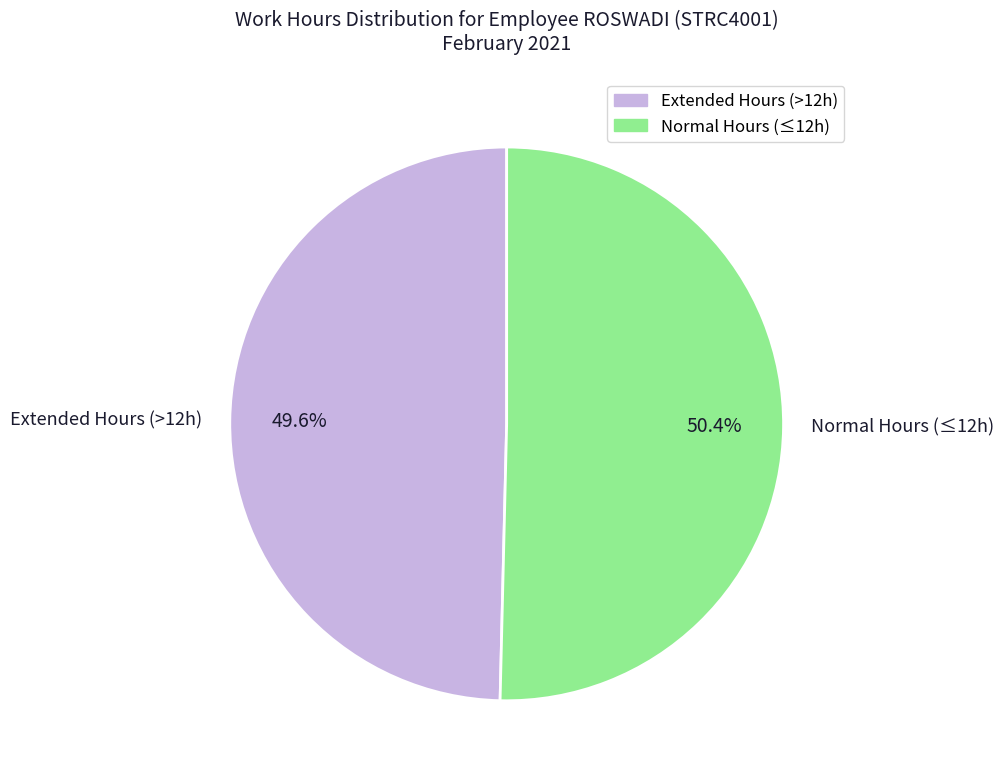

Combined, do Extended Hours (>12h) and Normal Hours (≤12h) account for over 50%?

Yes